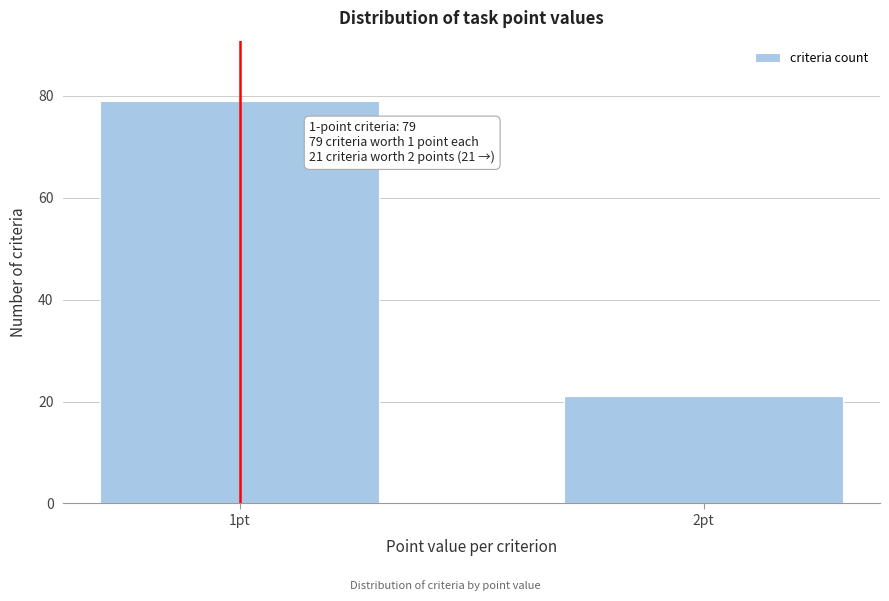

Reading right to left, transcribe all the data shown in this chart.

2pt=21	1pt=79